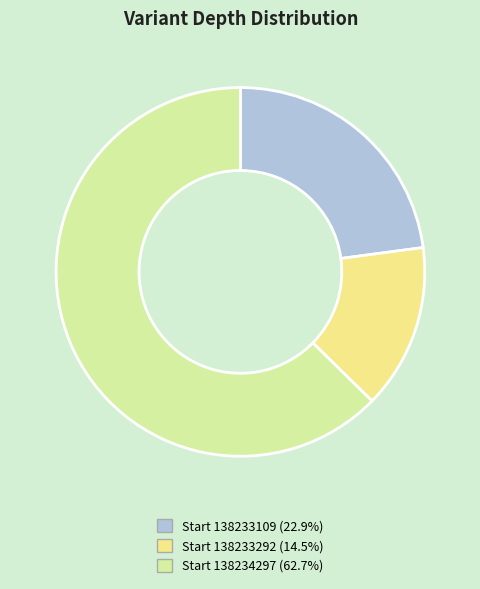

What is the ratio of the value at Start 138233292 (14.5%) to the value at Start 138233109 (22.9%)?

0.6